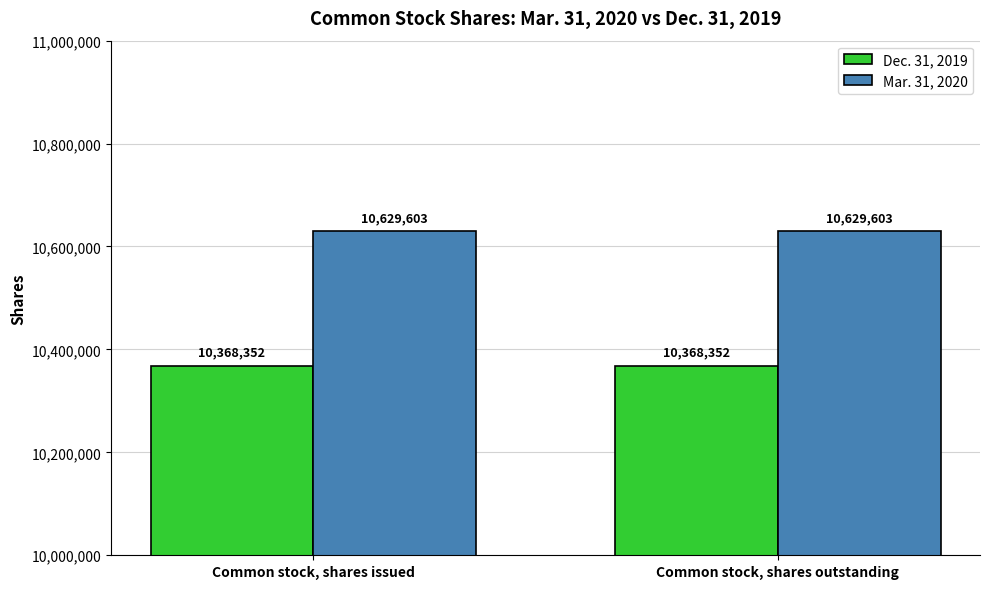

What is the sum of all Dec. 31, 2019 values?

20736704